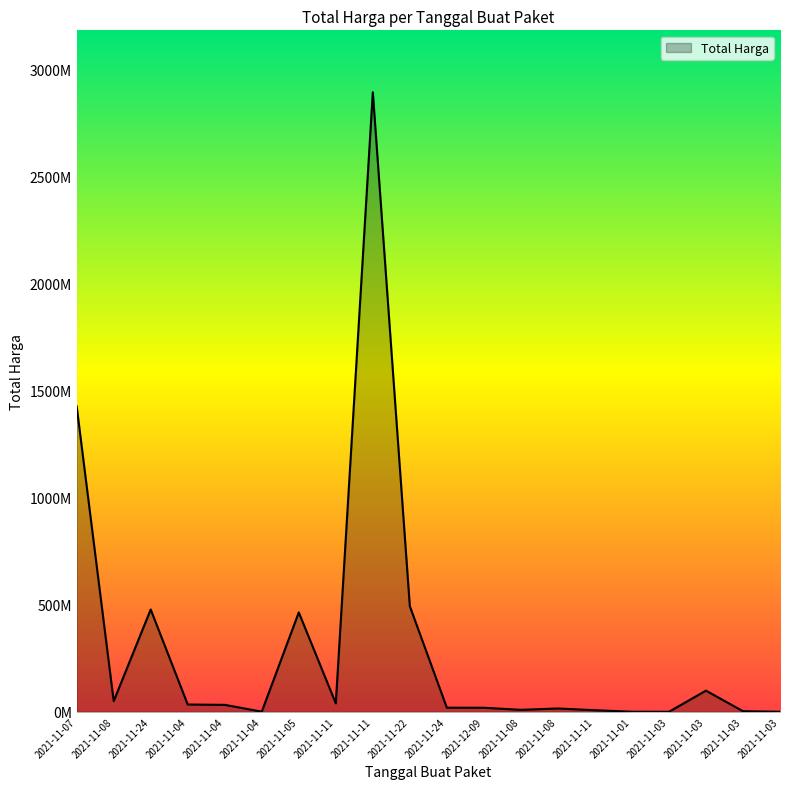

Is this an area chart (filled region under the line)?

Yes